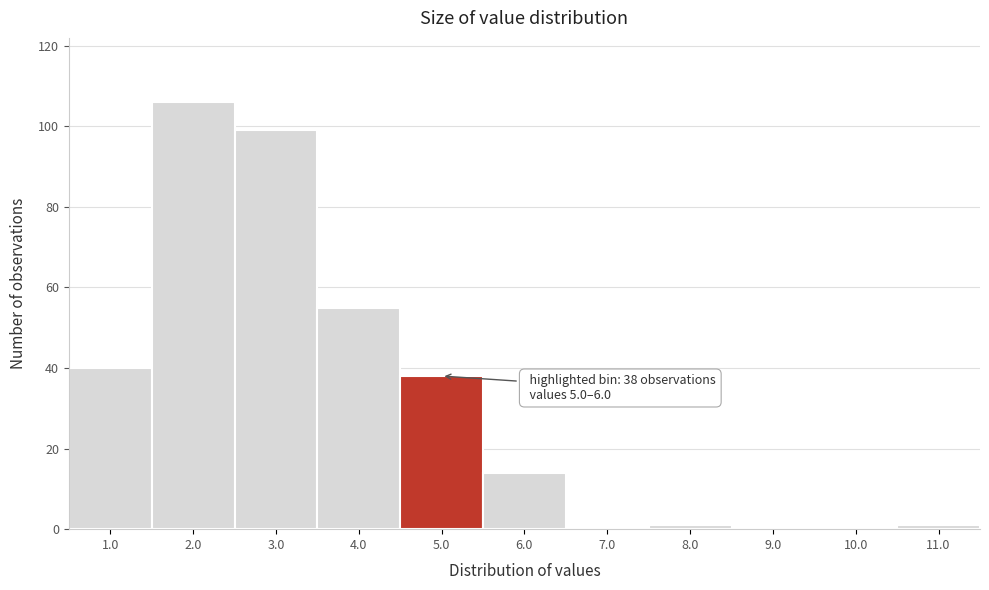

Reading right to left, what are all the values shown in this chart?

11.0=1	10.0=0	9.0=0	8.0=1	7.0=0	6.0=14	5.0=38	4.0=55	3.0=99	2.0=106	1.0=40